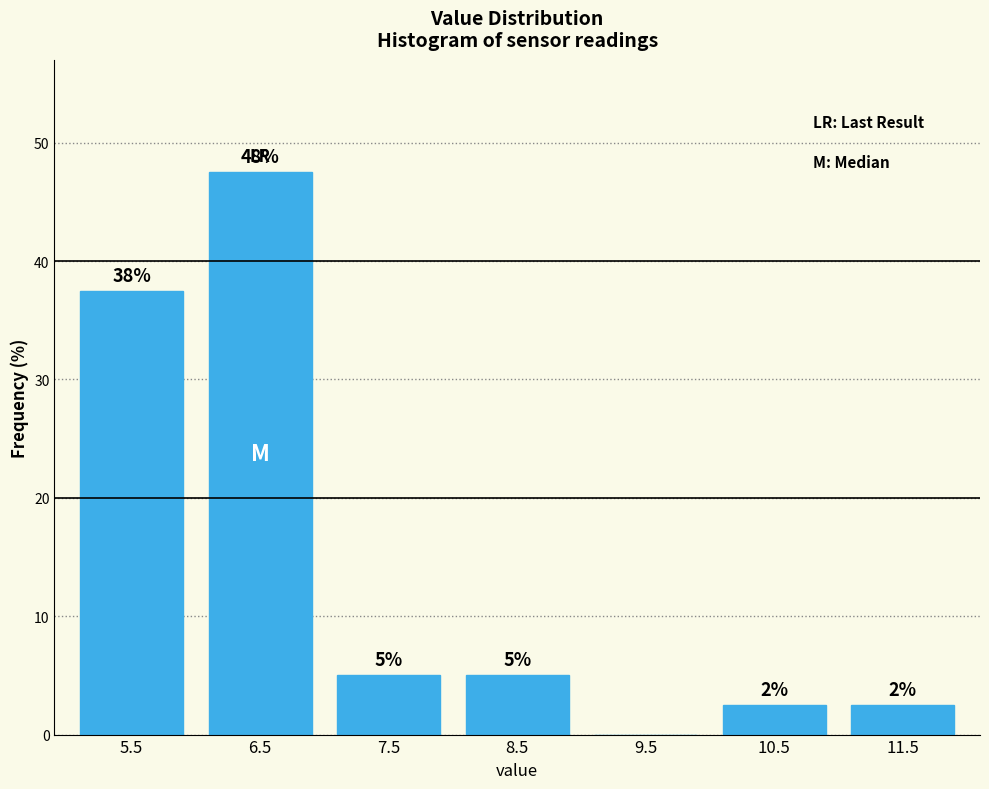

Are the bars horizontal?

No